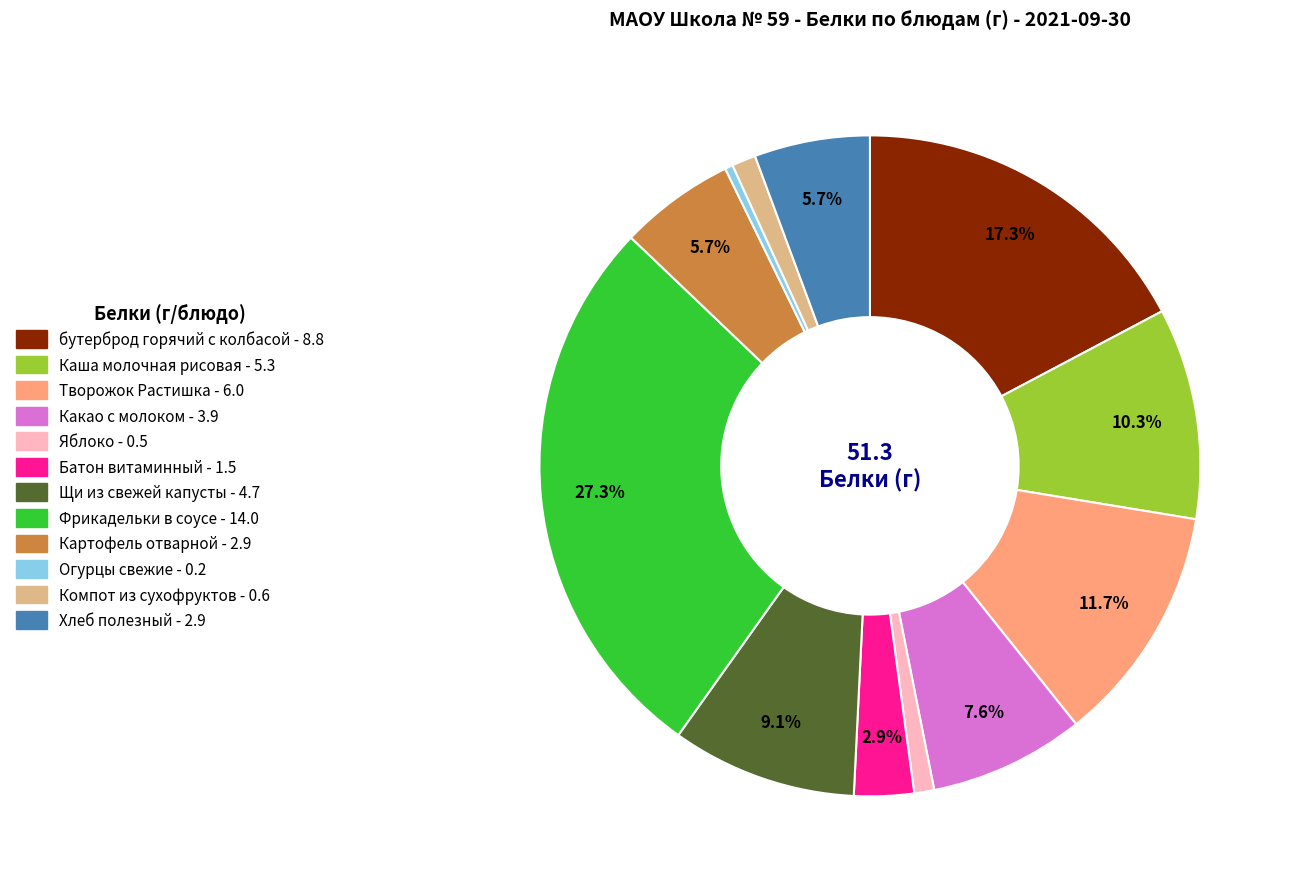

To the nearest percent, what is the average slice percentage?

8%